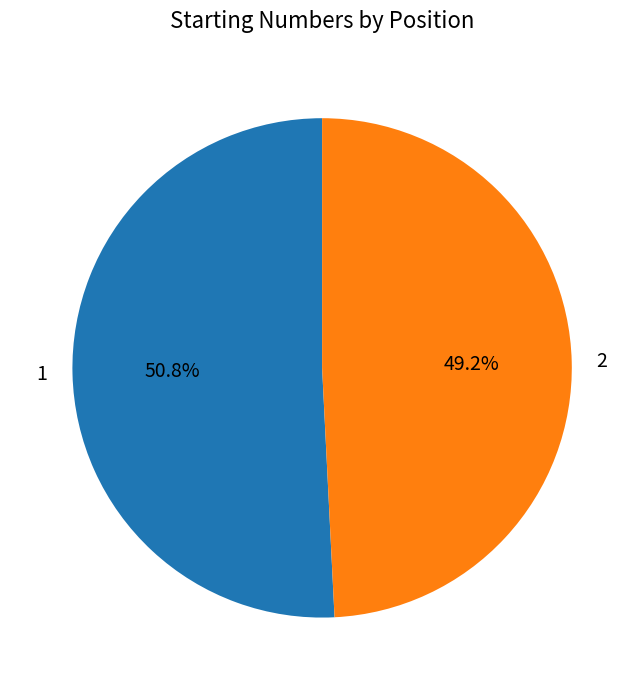

Does 1 represent more than half of the total?

Yes